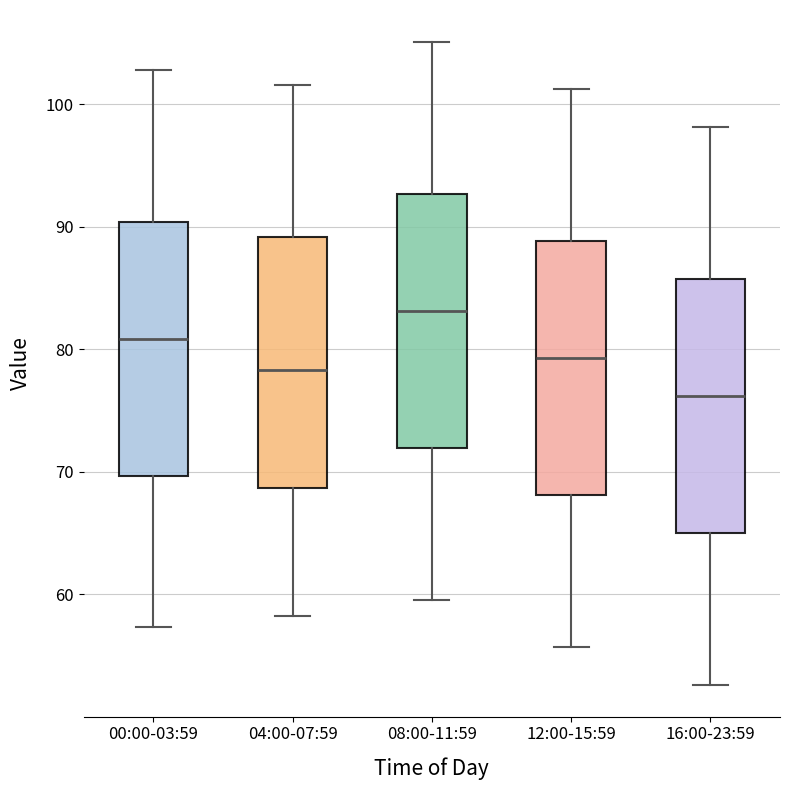

Where does the lower whisker of the box for 12:00-15:59 end on the y-axis? The values are not printed on the chart, so give them approximately, as read against the axis.

56